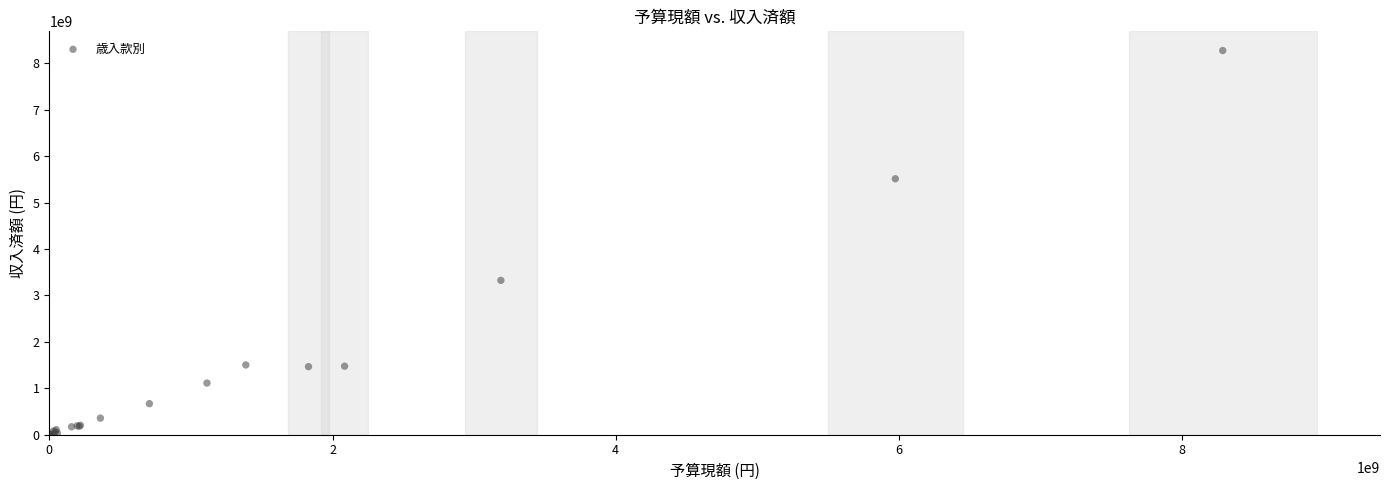

What Y value in the scatter plot is closest to 4137797374?

3324665000